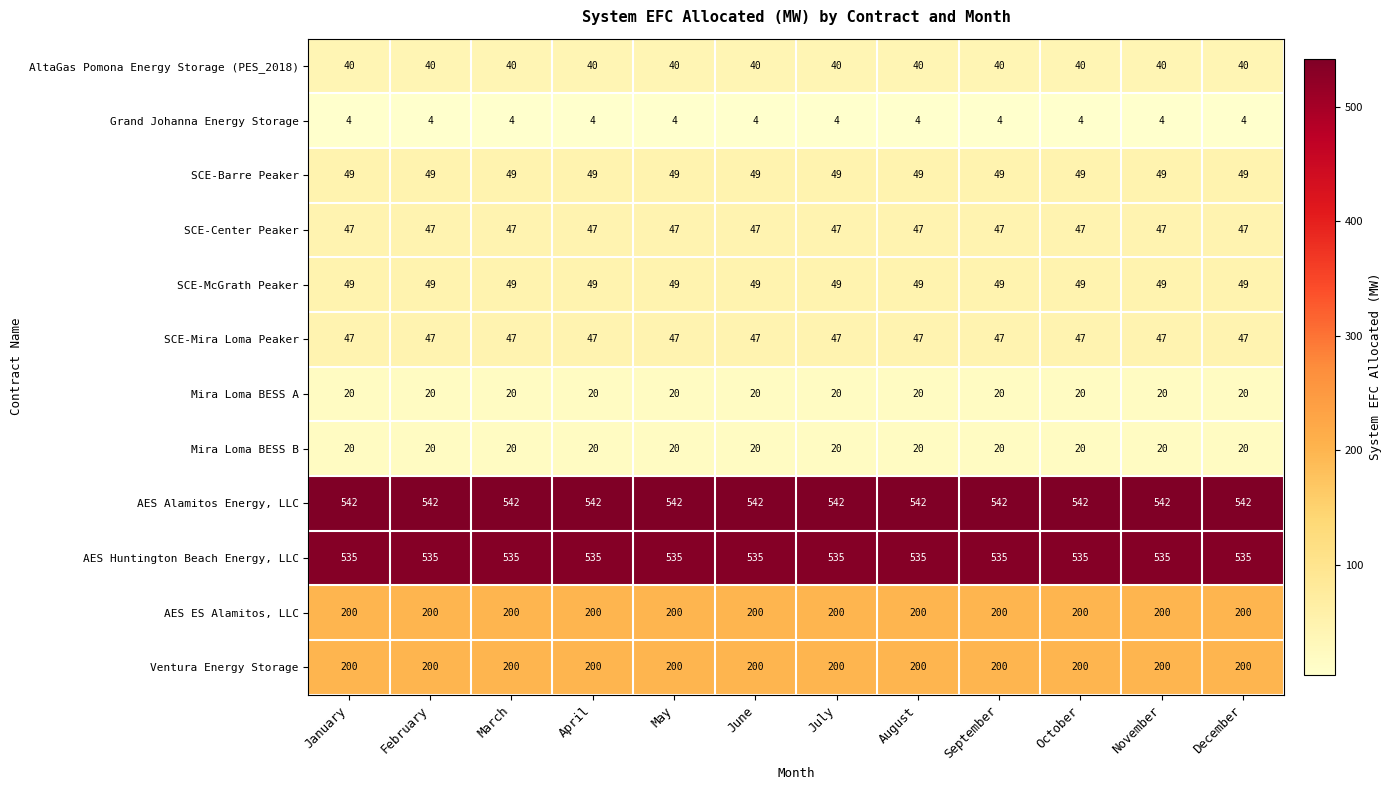

What is the sum of the Grand Johanna Energy Storage values at October and February?

8